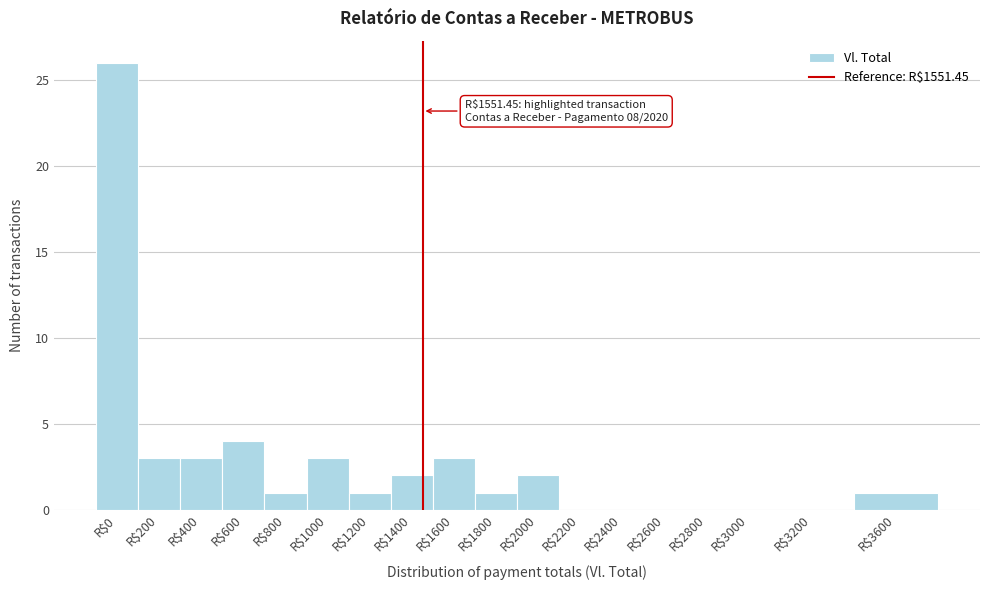

What is the greatest value displayed?

26